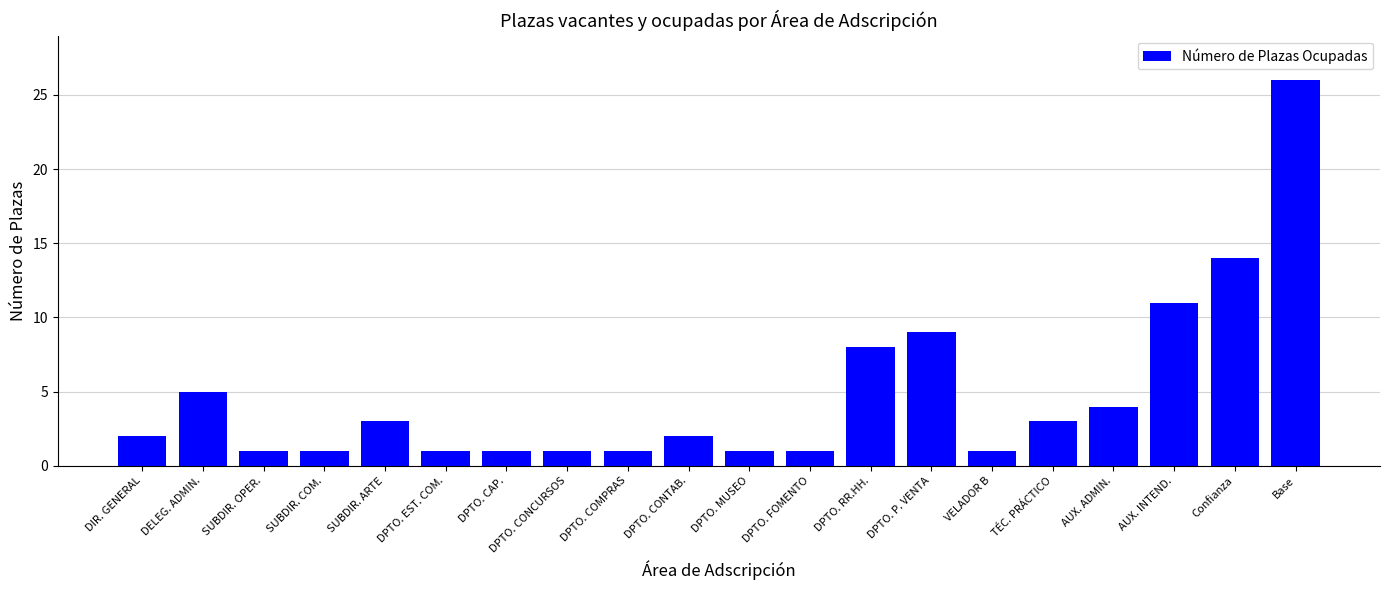

Reading left to right, what are all the values shown in this chart?

DIR. GENERAL=2	DELEG. ADMIN.=5	SUBDIR. OPER.=1	SUBDIR. COM.=1	SUBDIR. ARTE=3	DPTO. EST. COM.=1	DPTO. CAP.=1	DPTO. CONCURSOS=1	DPTO. COMPRAS=1	DPTO. CONTAB.=2	DPTO. MUSEO=1	DPTO. FOMENTO=1	DPTO. RR.HH.=8	DPTO. P. VENTA=9	VELADOR B=1	TÉC. PRÁCTICO=3	AUX. ADMIN.=4	AUX. INTEND.=11	Confianza=14	Base=26